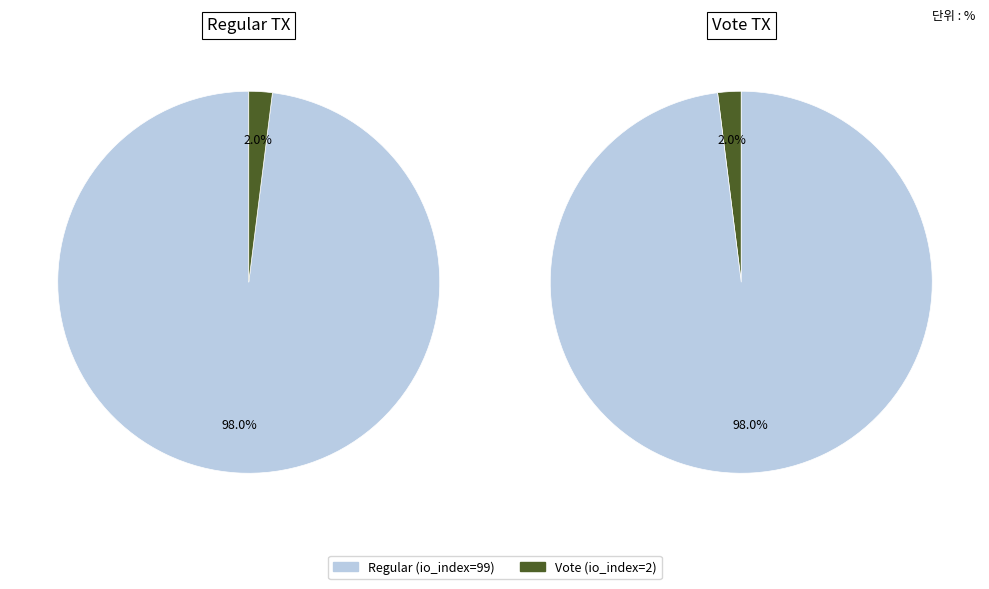

To the nearest percent, what is the average slice percentage?

50%